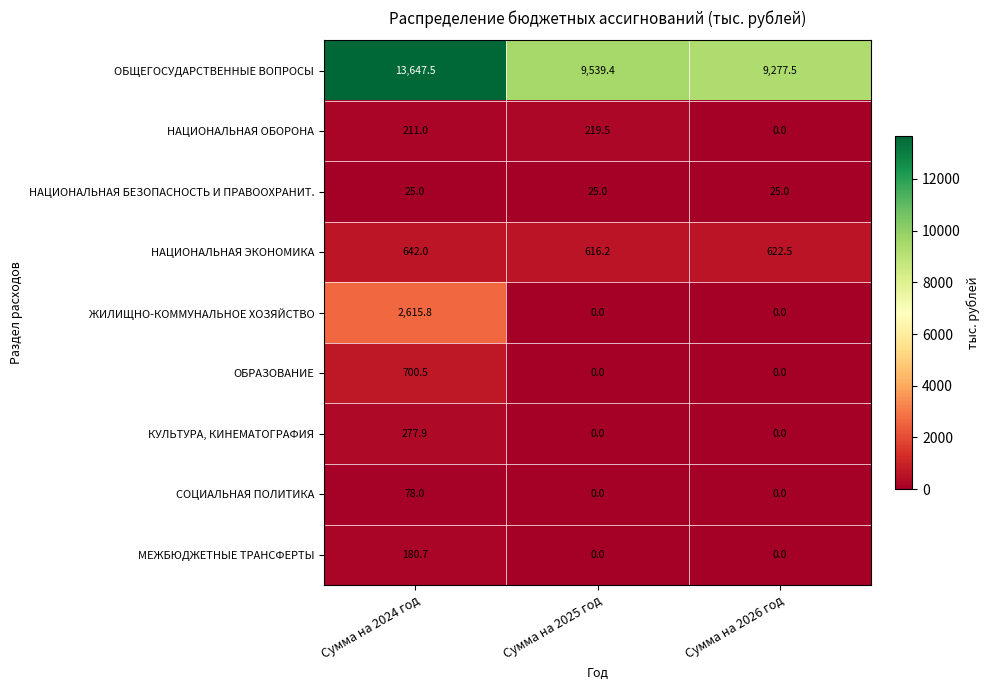

The ОБЩЕГОСУДАРСТВЕННЫЕ ВОПРОСЫ series shows 9539.4 at Сумма на 2025 год. True or false?

True